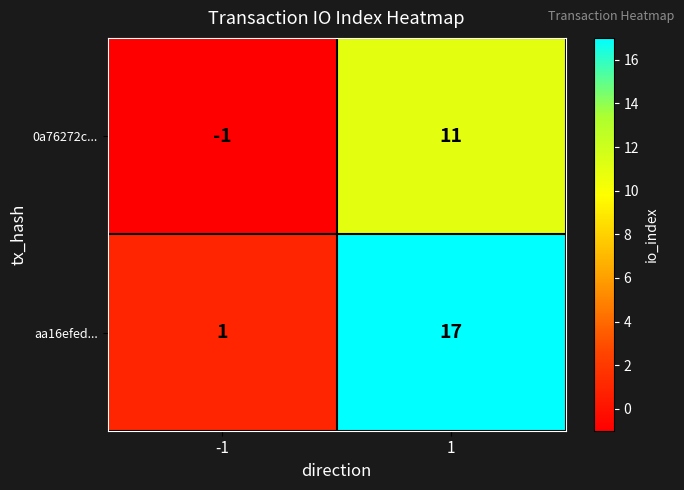

At 1, list the series in order from smallest to largest.

0a76272c..., aa16efed...